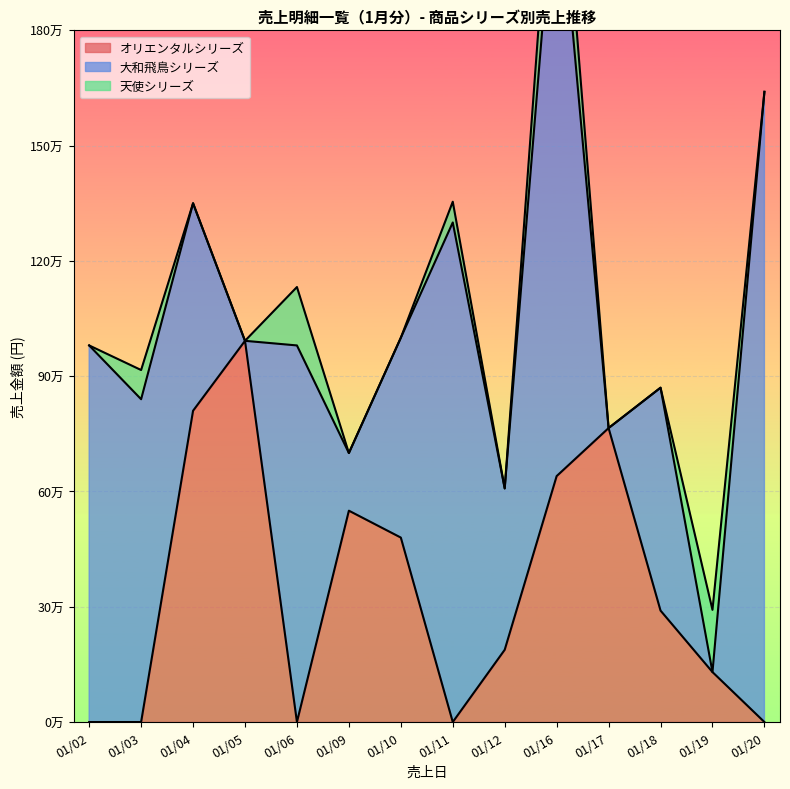

Which series ends up on top after the final intersection of 天使シリーズ and オリエンタルシリーズ?

オリエンタルシリーズ